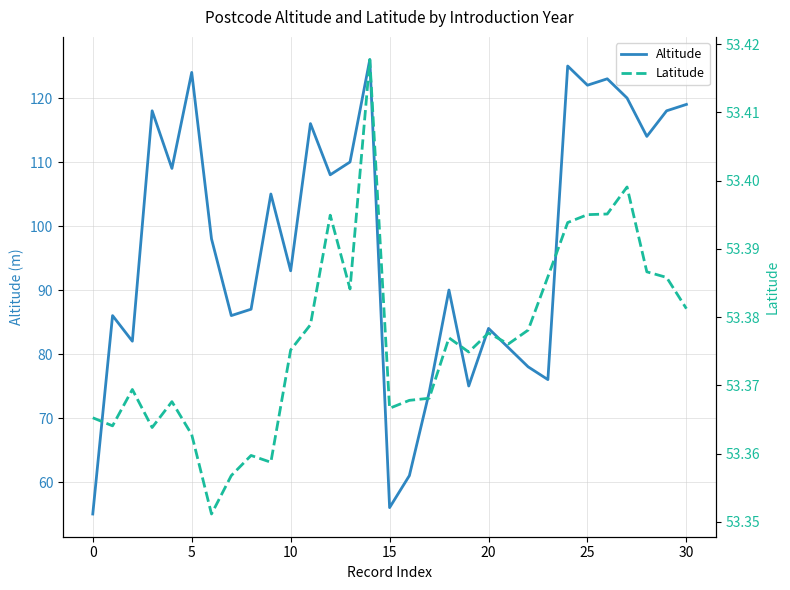

What is the minimum value shown in the chart?

53.4